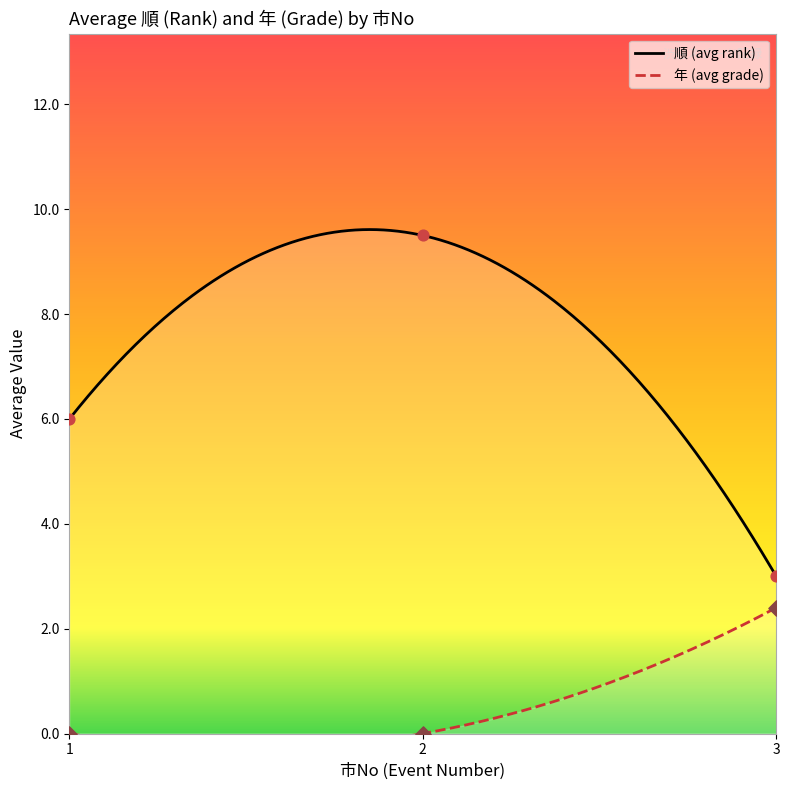

True or false: 順 (avg rank) has a value of 4.2 at 3.

False